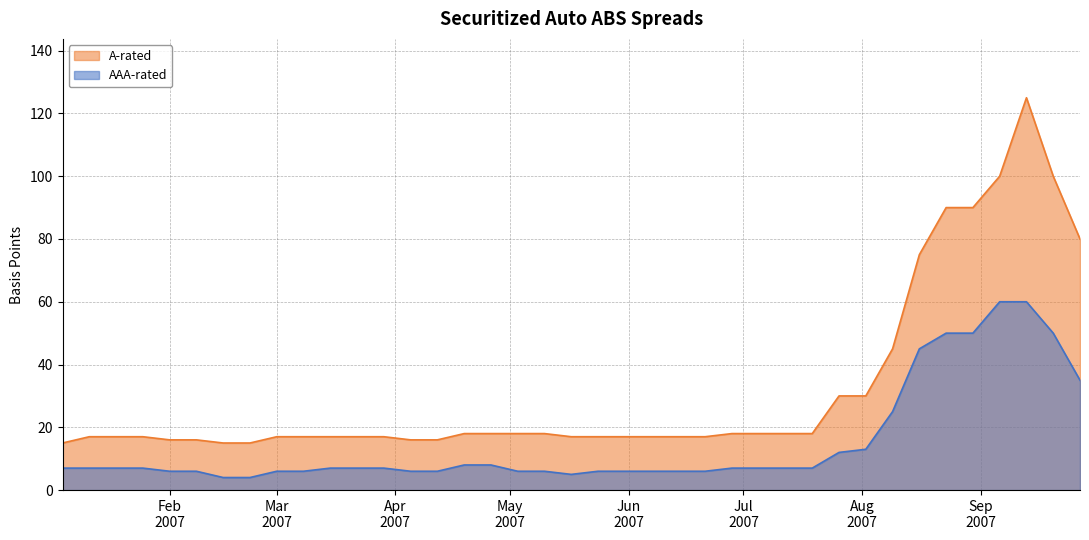

Which series changed the most between 2007-06-21 and 2007-08-30?

A-rated